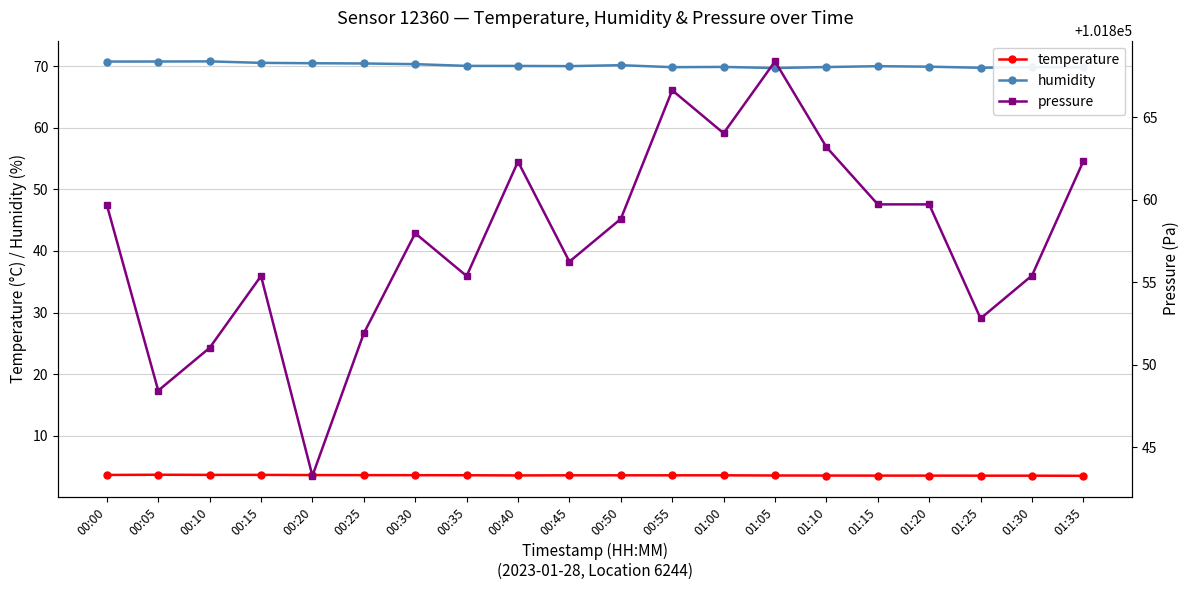

Where does the humidity series first go above 70?

00:00